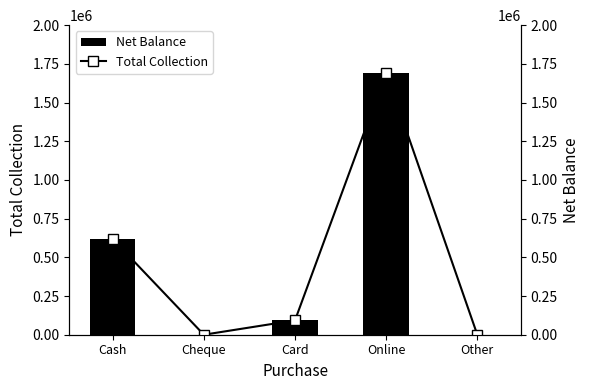

At which label is Total Collection closest to 847049?

Cash